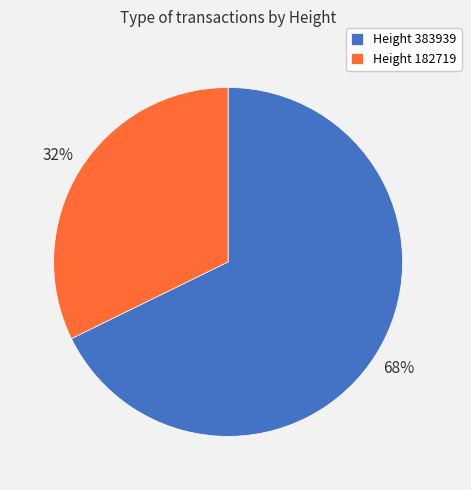

The Height 383939 slice represents 68% of the pie. True or false?

True